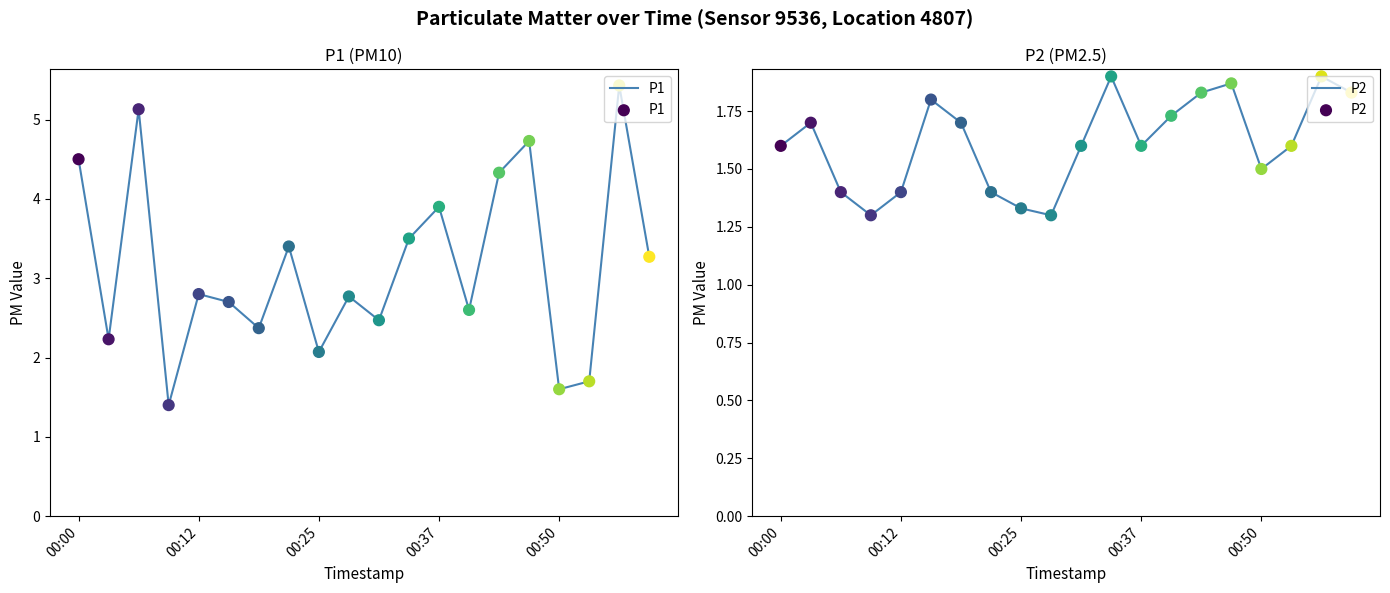

What are all the series names shown in the legend?

P1, P2